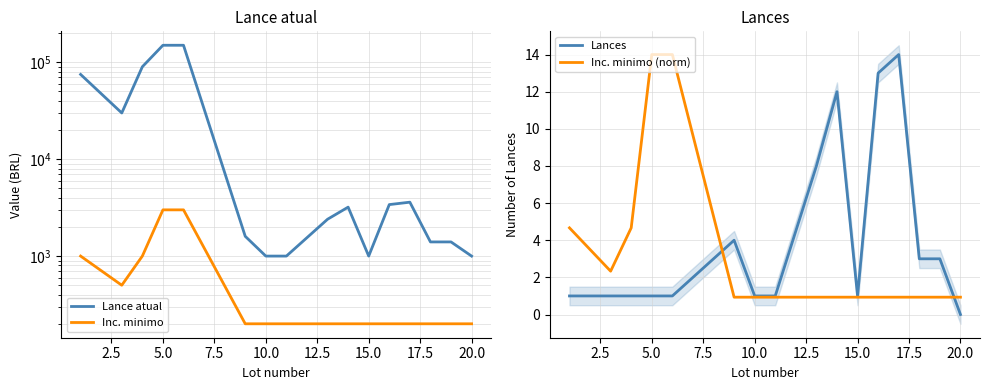

True or false: Lances and Inc. minimo intersect in this chart.

False